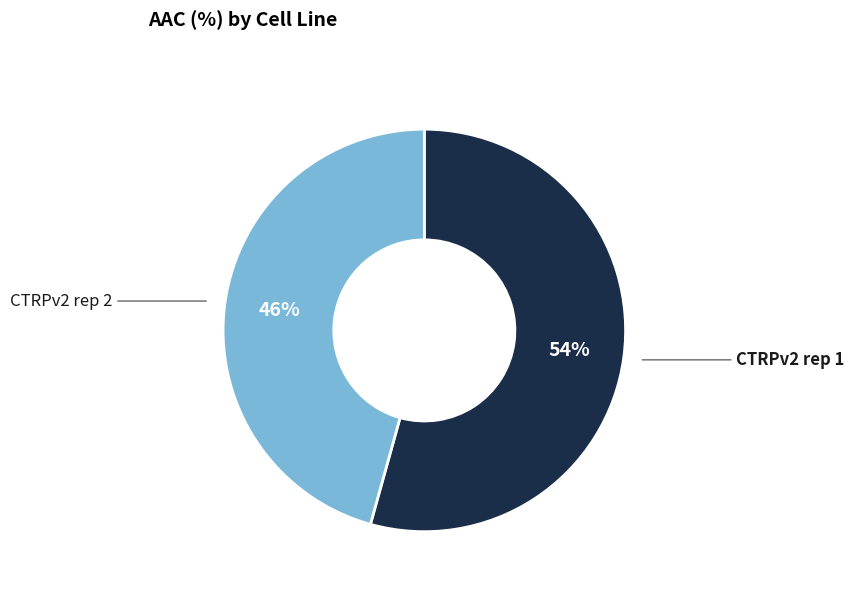

What percentage is the CTRPv2 rep 1 slice, to the nearest percent?

54%